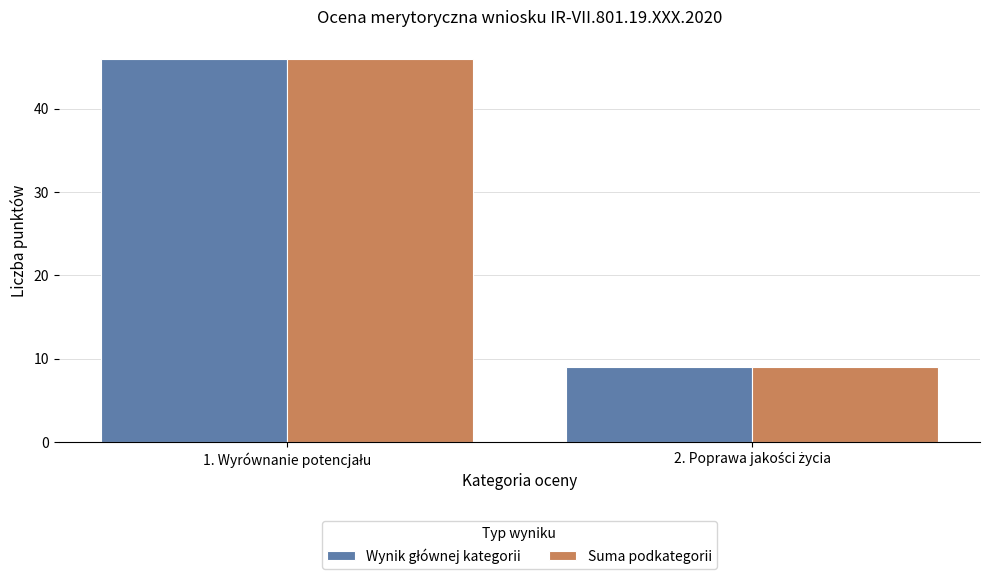

What is the highest value of the Suma podkategorii series?

46